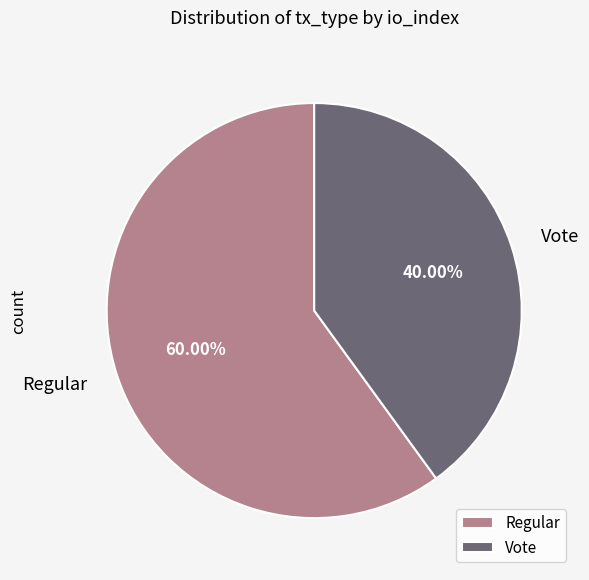

True or false: Vote accounts for 27% of the total.

False